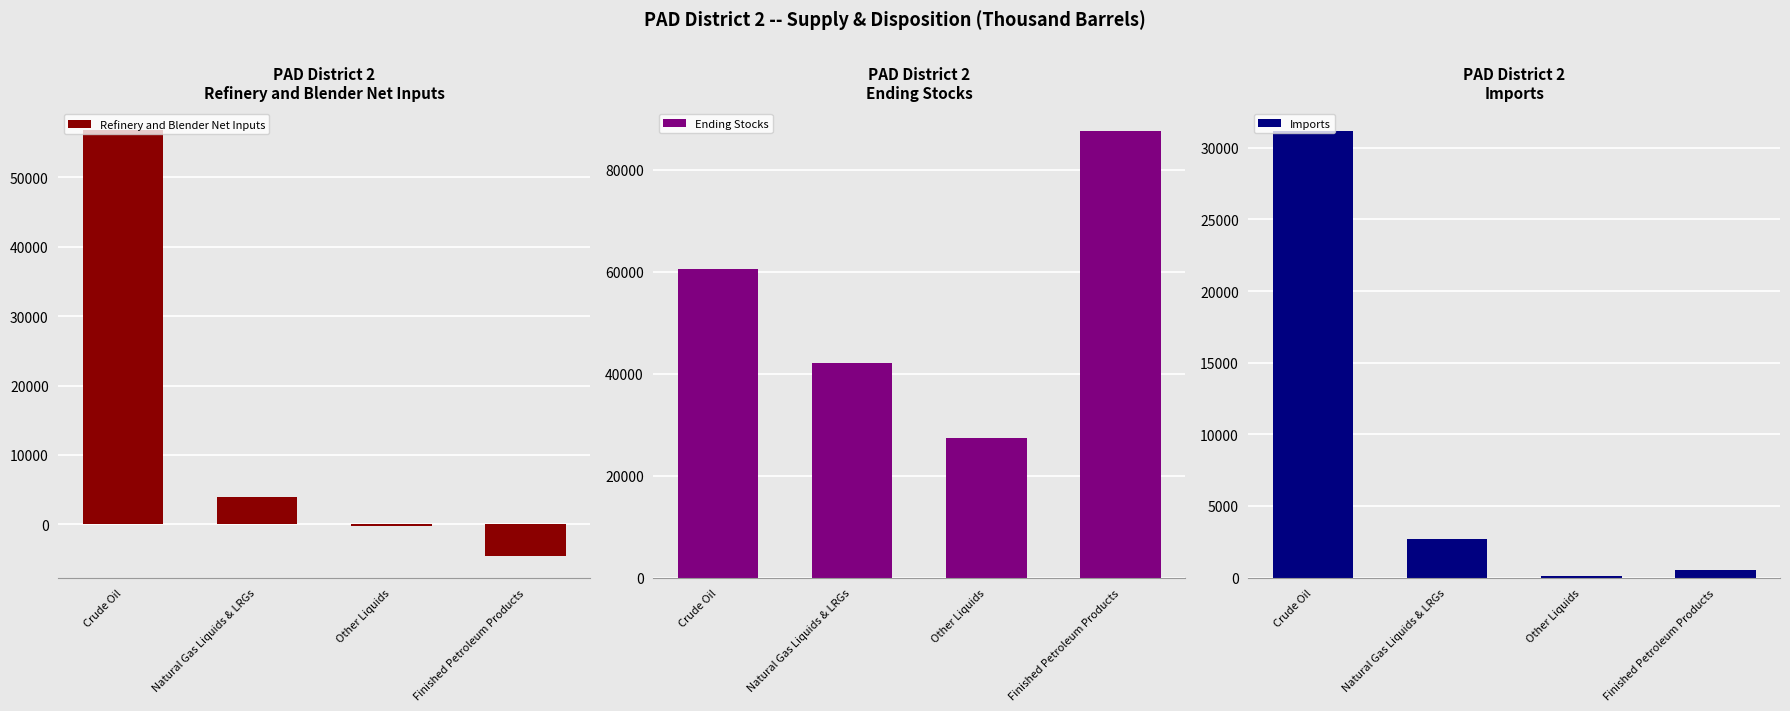

At which label does Refinery and Blender Net Inputs first exceed 3933?

Crude Oil